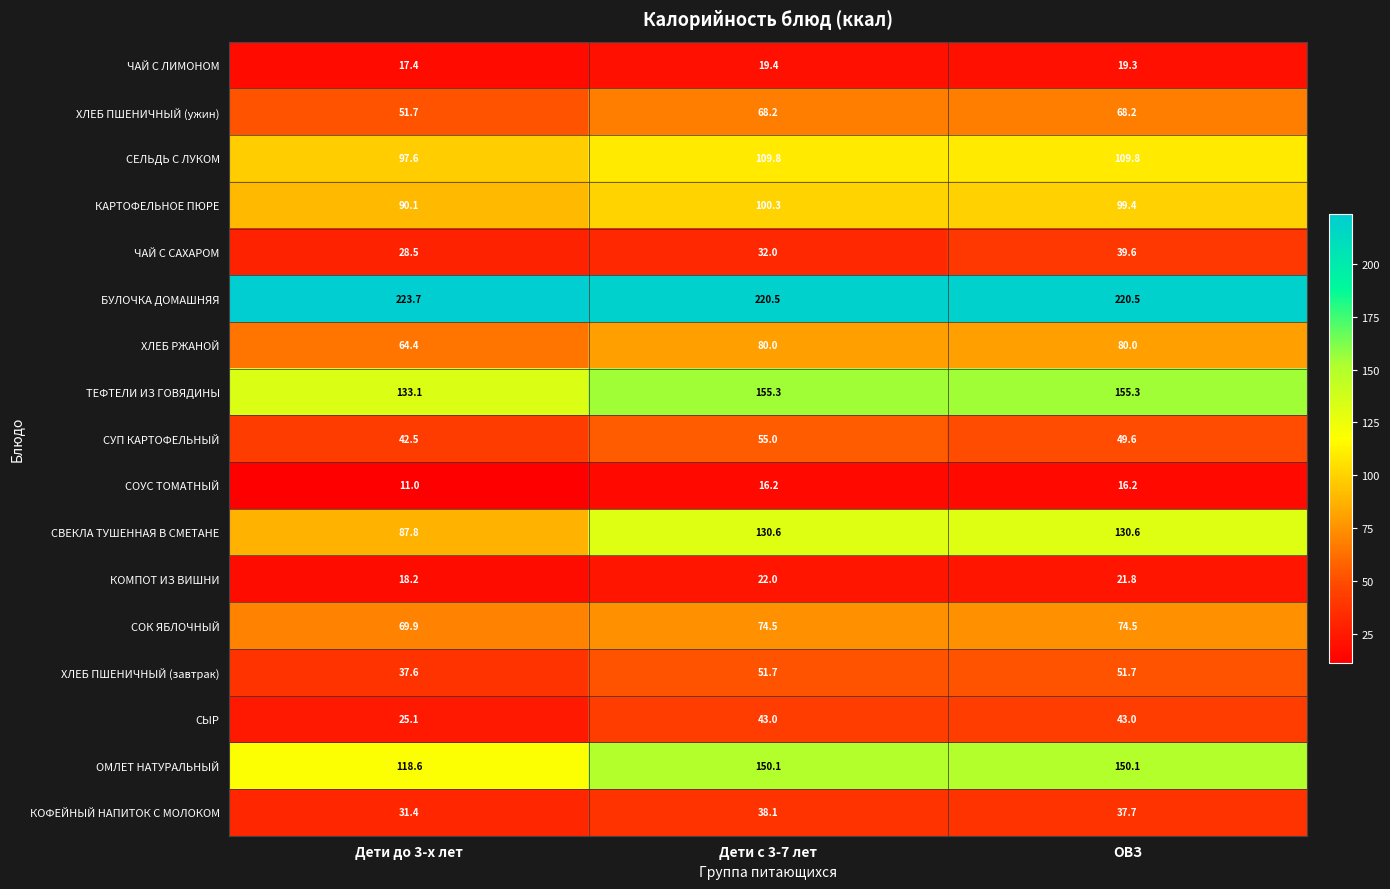

Which series has the largest total across all categories?

БУЛОЧКА ДОМАШНЯЯ